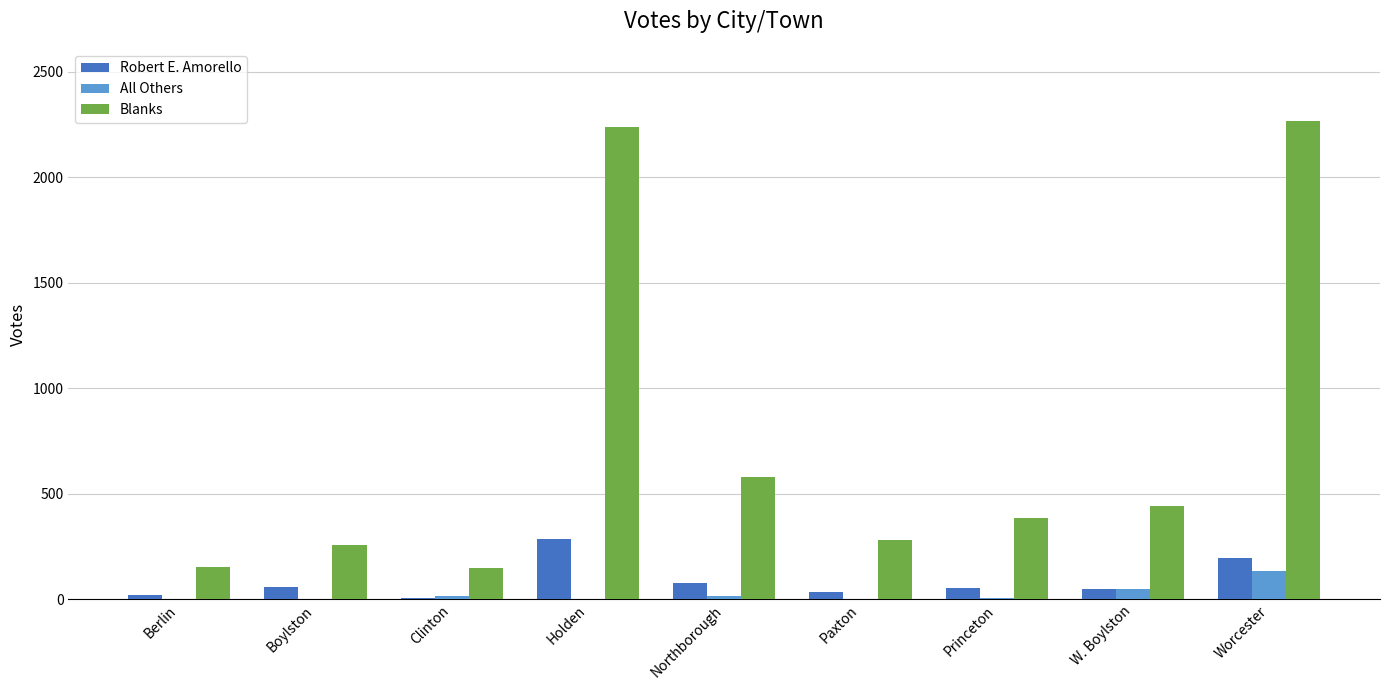

Is it true that Blanks equals 2268 at Worcester?

True